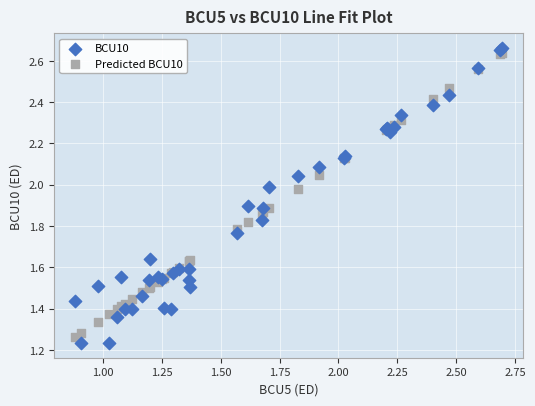

Which series has the widest spread of Y values?

BCU10